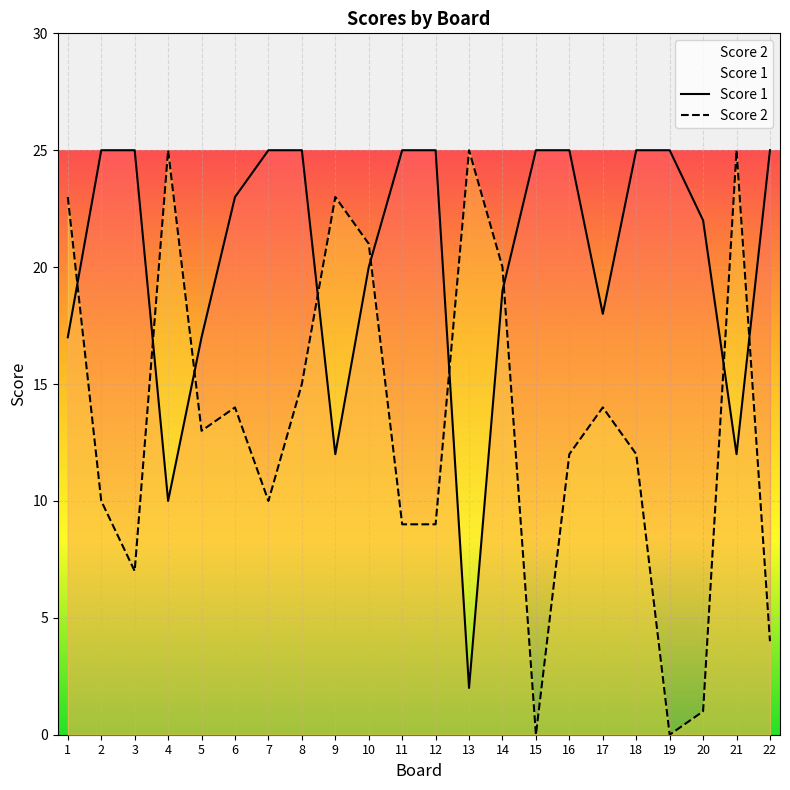

What is the difference between the maximum and minimum values in the Score 2 series?

25